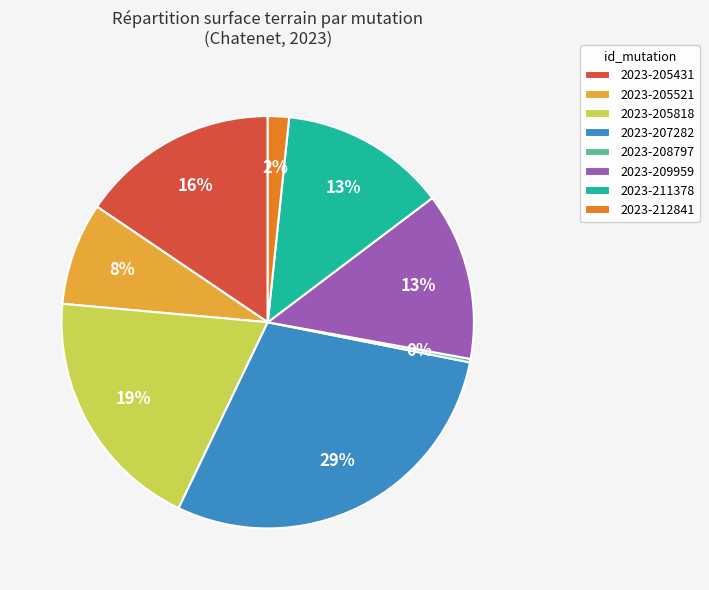

What is the ratio of the value at 2023-207282 to the value at 2023-209959?

2.2